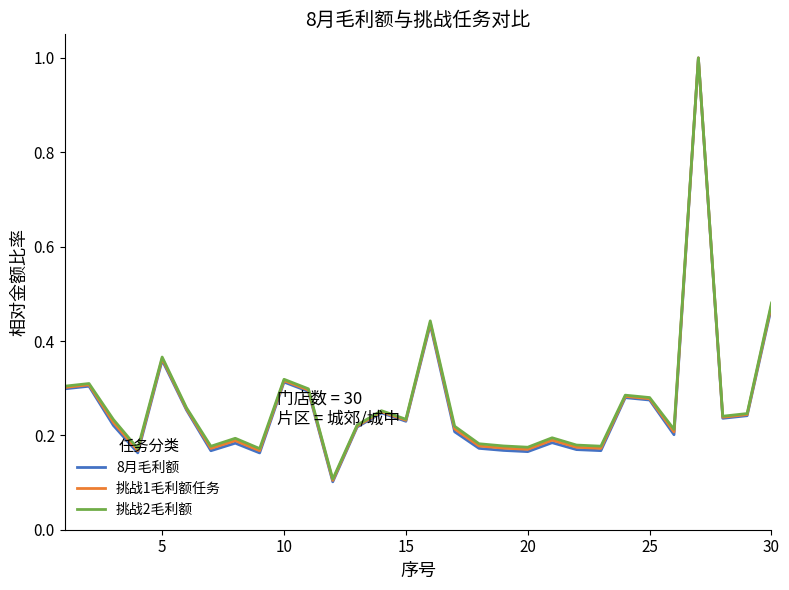

What is the maximum value shown in the chart?

1.0